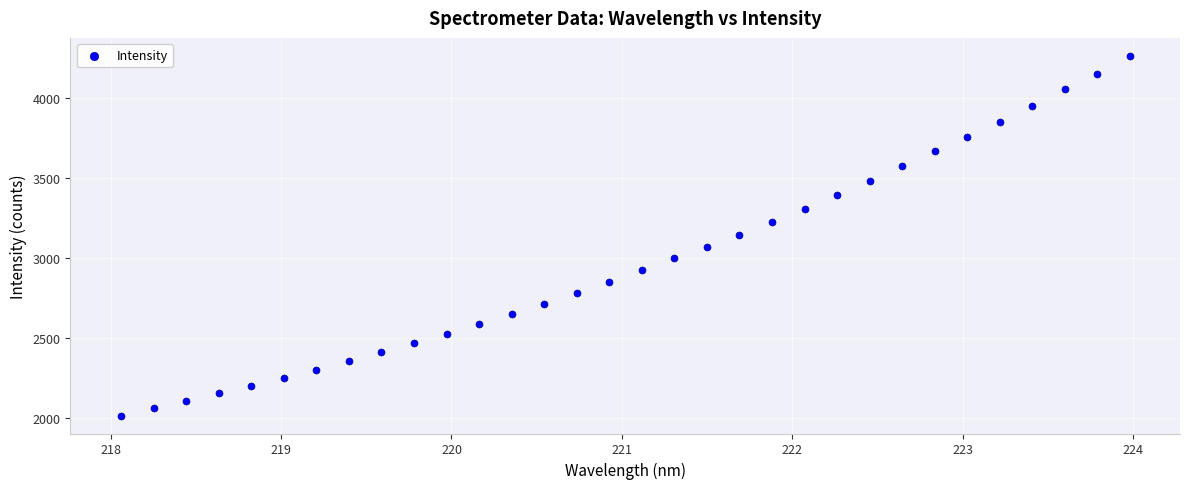

What is the range of Y values (max minus min)?

2246.4